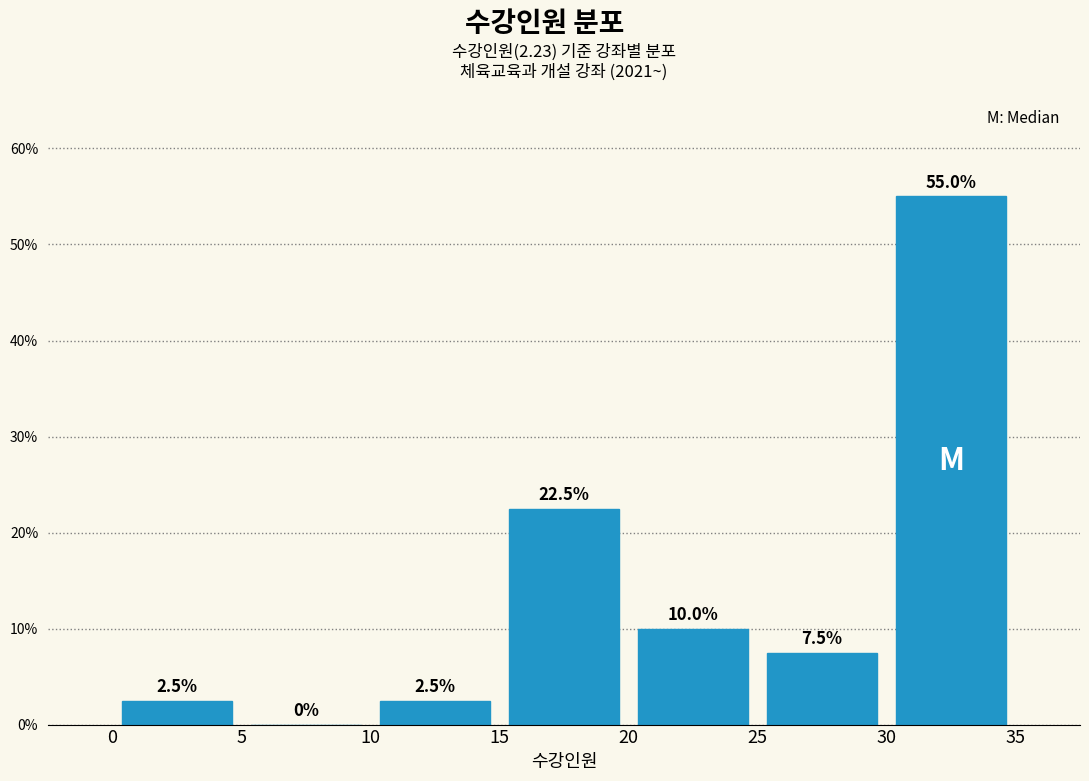

Which range on the x-axis has the tallest bar?

30 to 35